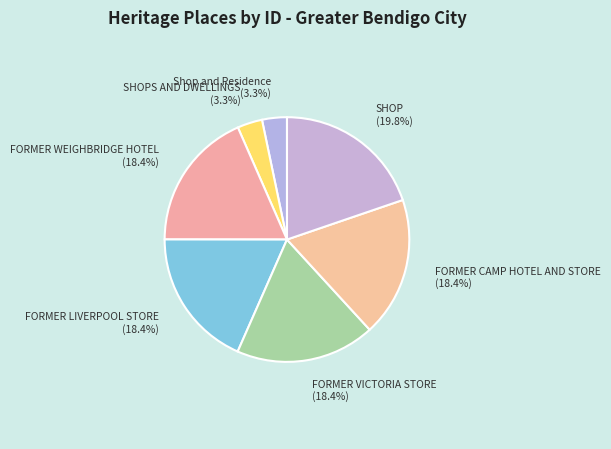

True or false: FORMER CAMP HOTEL AND STORE accounts for 18% of the total.

True